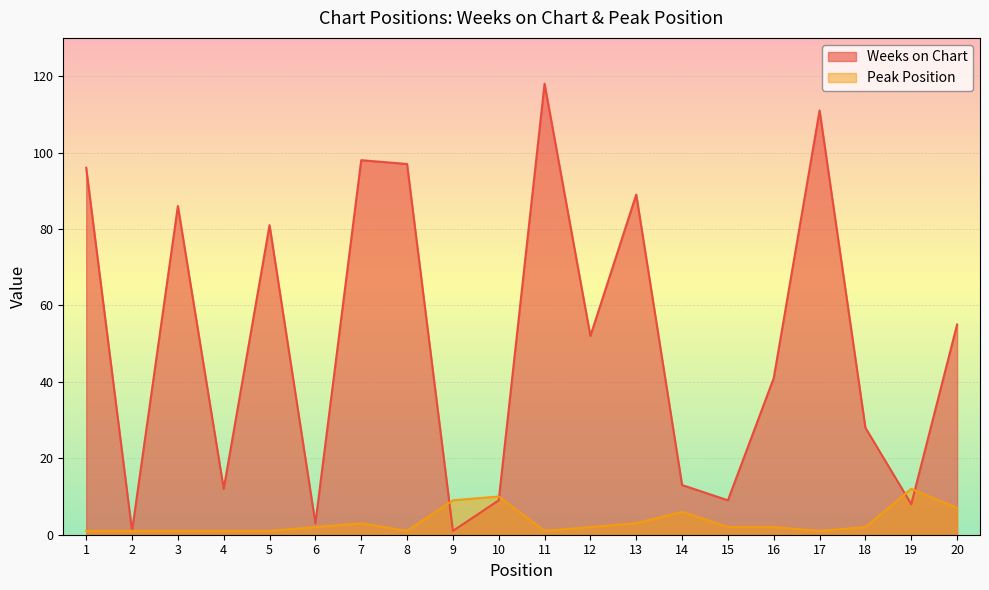

Is it true that Weeks on Chart equals 1 at 2?

False